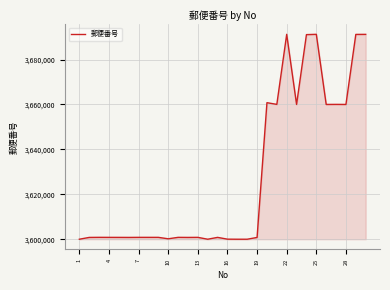

What is the minimum value shown in the chart?

3600012